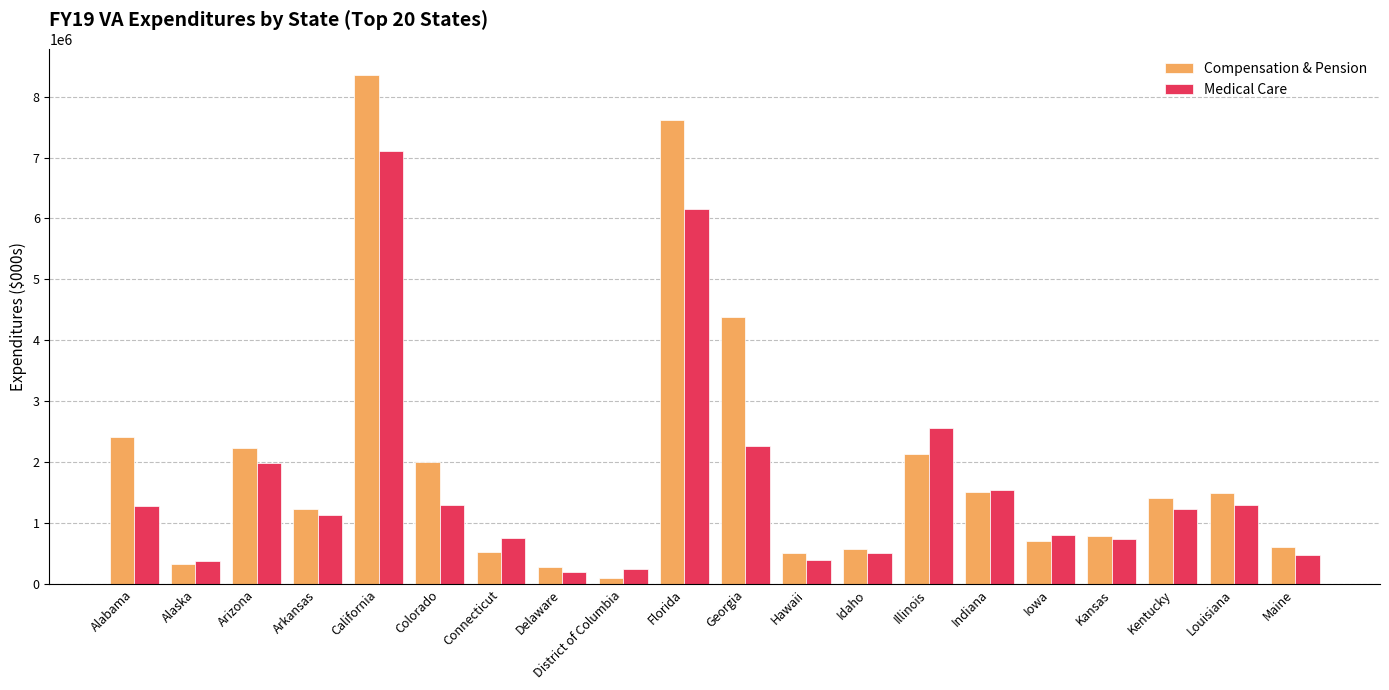

The value of Compensation & Pension at Alabama is 860350.0. True or false?

False